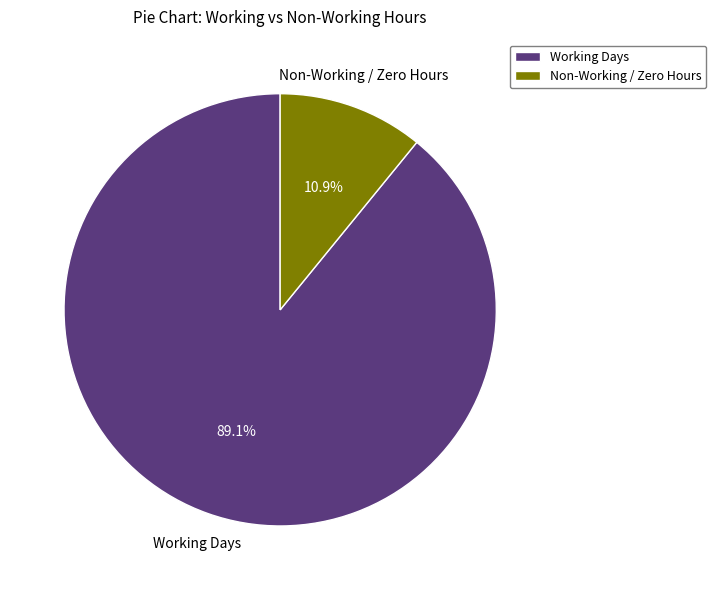

What percentage do Working Days and Non-Working / Zero Hours together represent?

100.0%